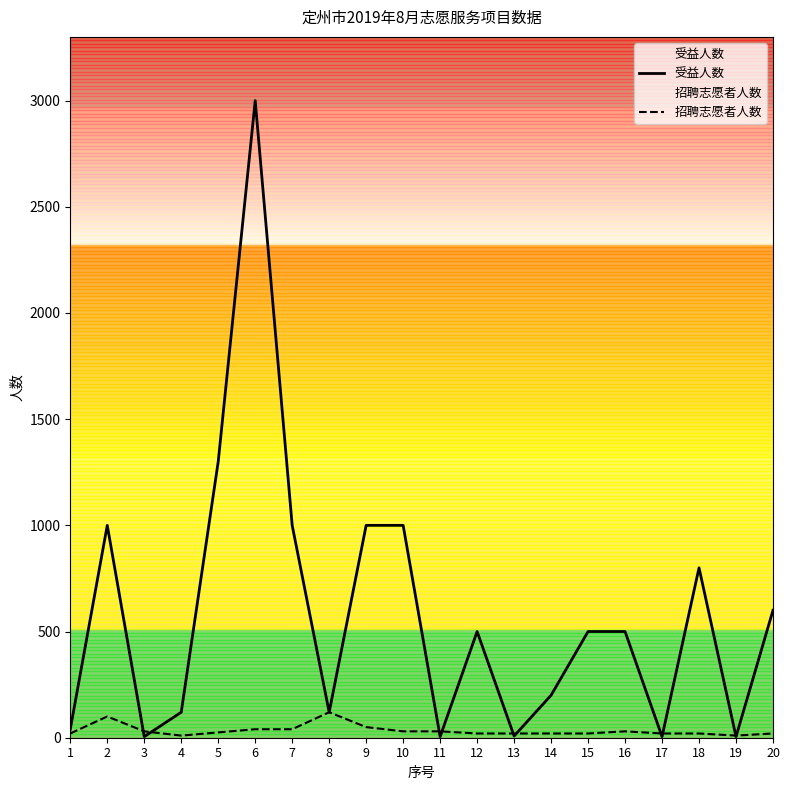

What is the total value across all series at 19?

15